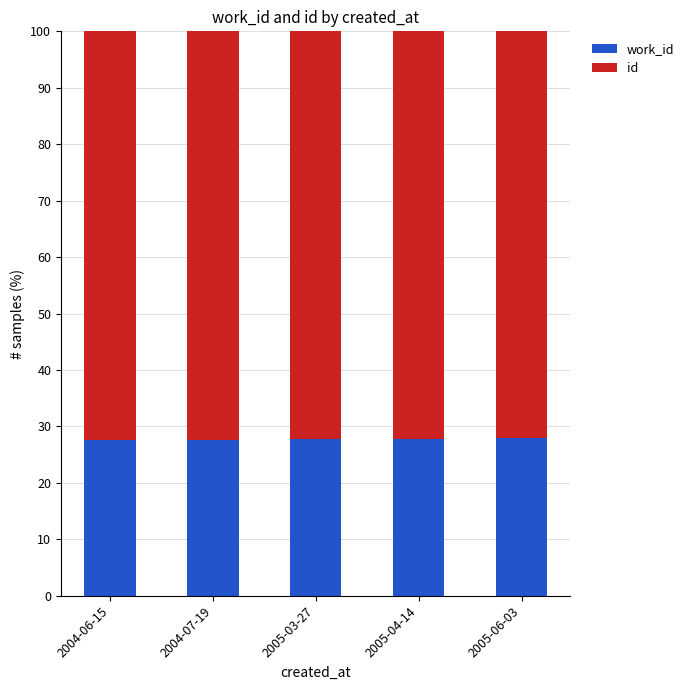

What is the total value across all series at 2005-06-03?

100.0